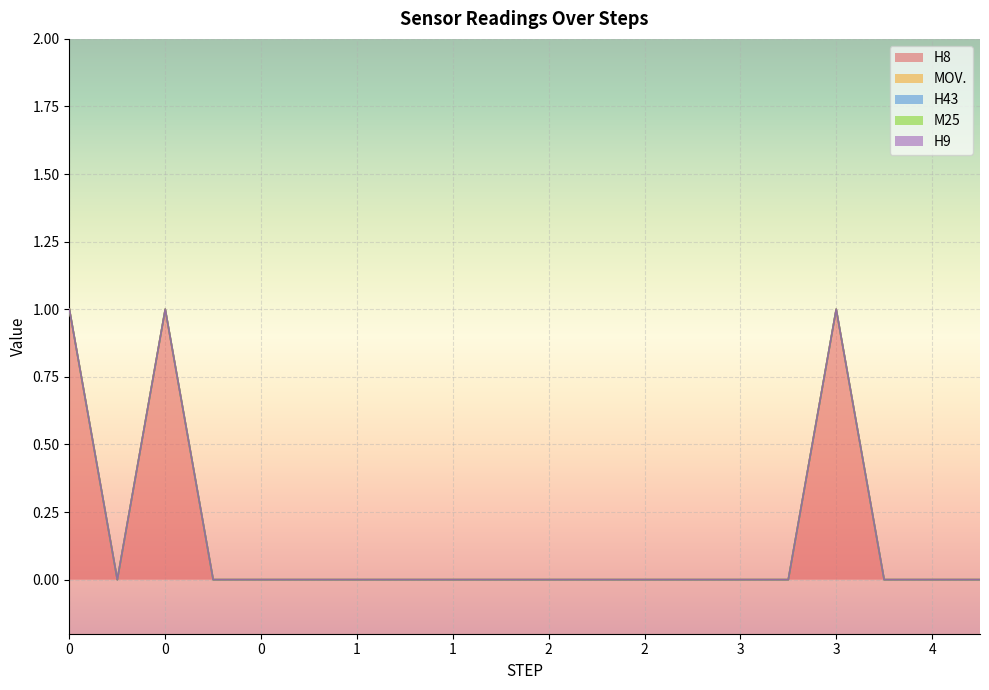

True or false: MOV. has a value of 0 at 8.

True